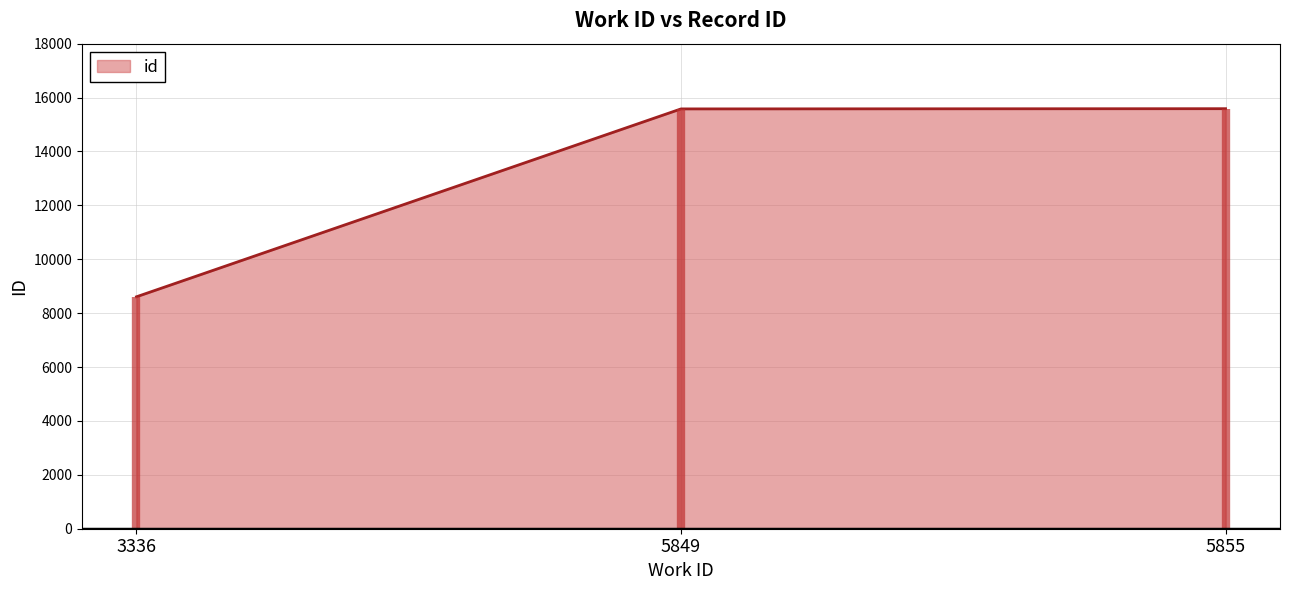

Rank the categories by value from highest to lowest.

5855, 5849, 3336